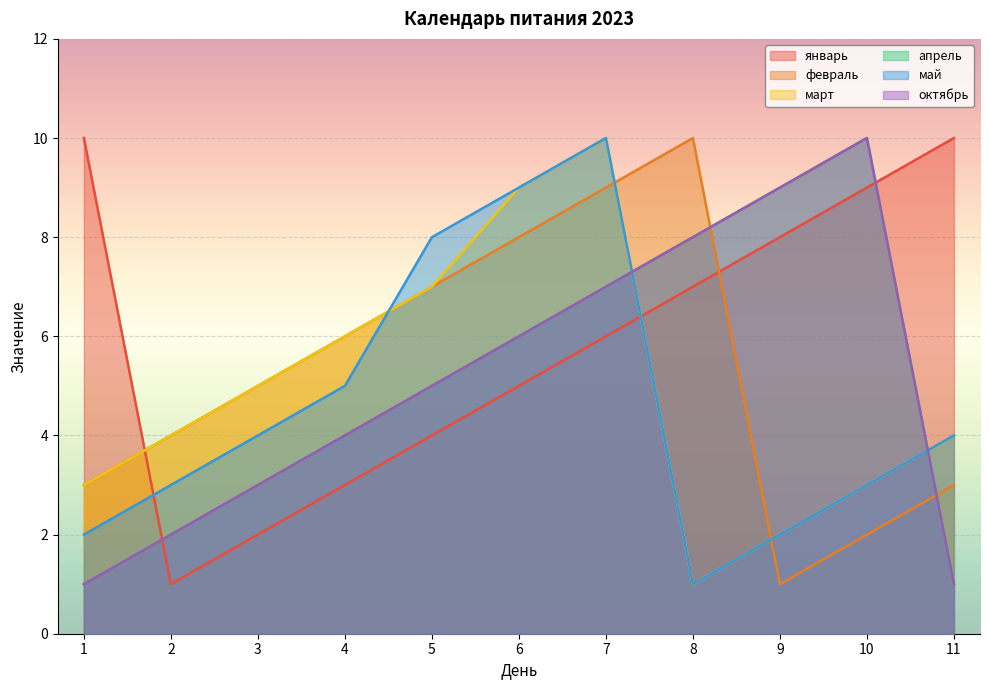

What is the smallest value displayed?

1